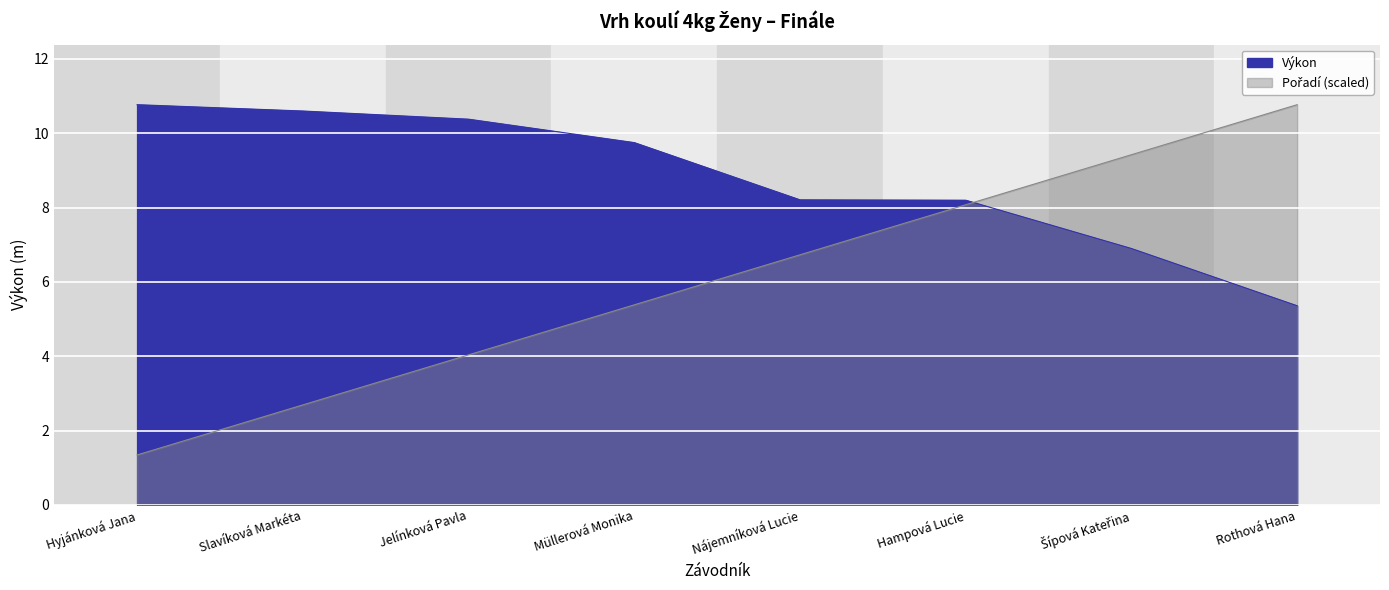

True or false: Pořadí has more than 2 points higher than both neighbors.

False